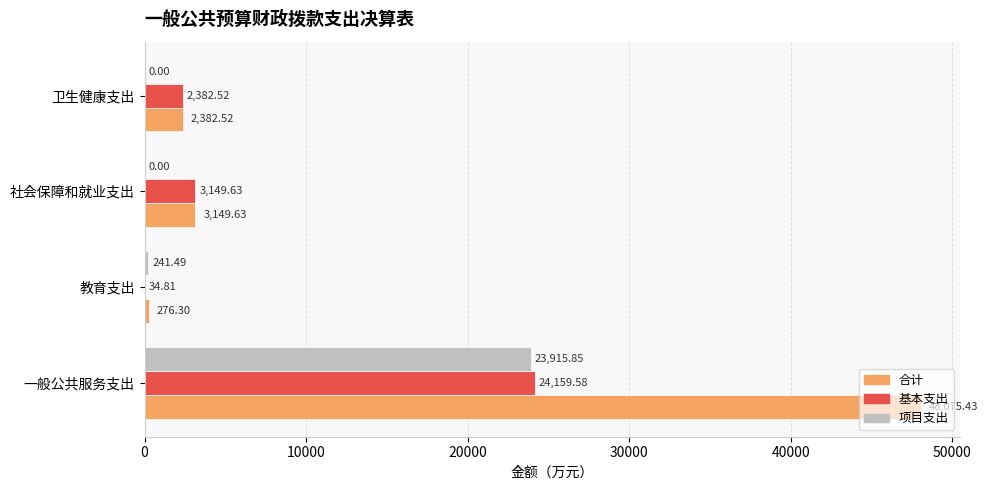

What is the sum of all 合计 values?

53883.9